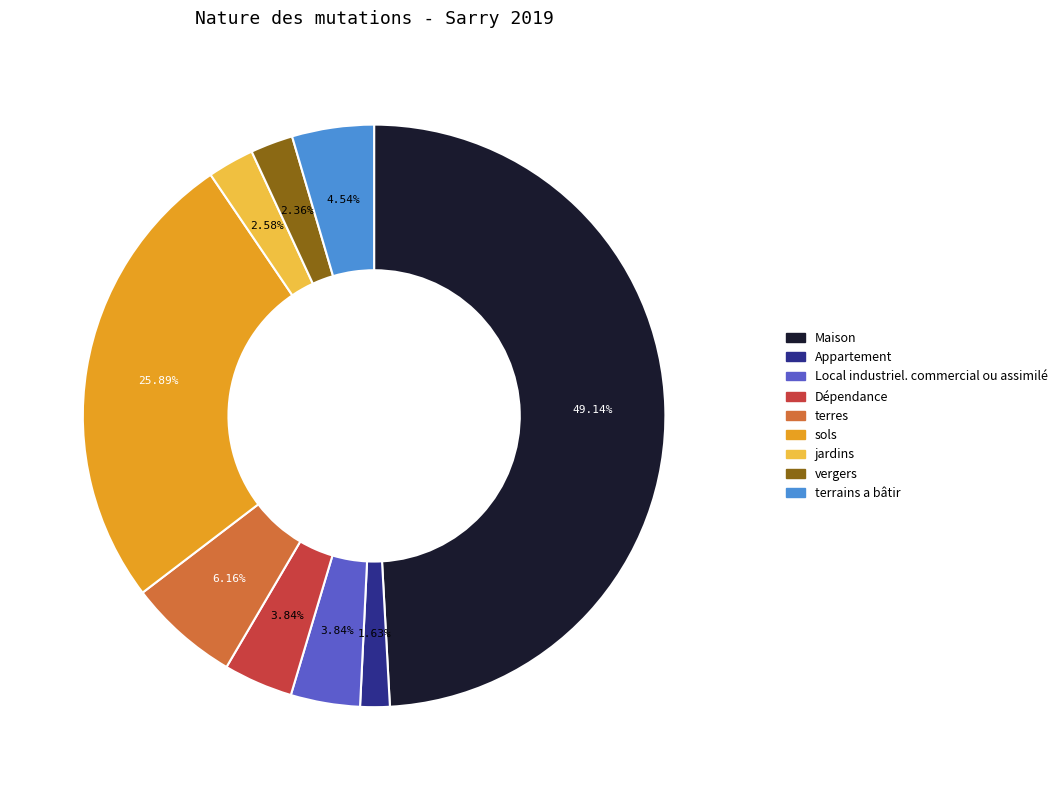

Between Maison and vergers, which is larger?

Maison